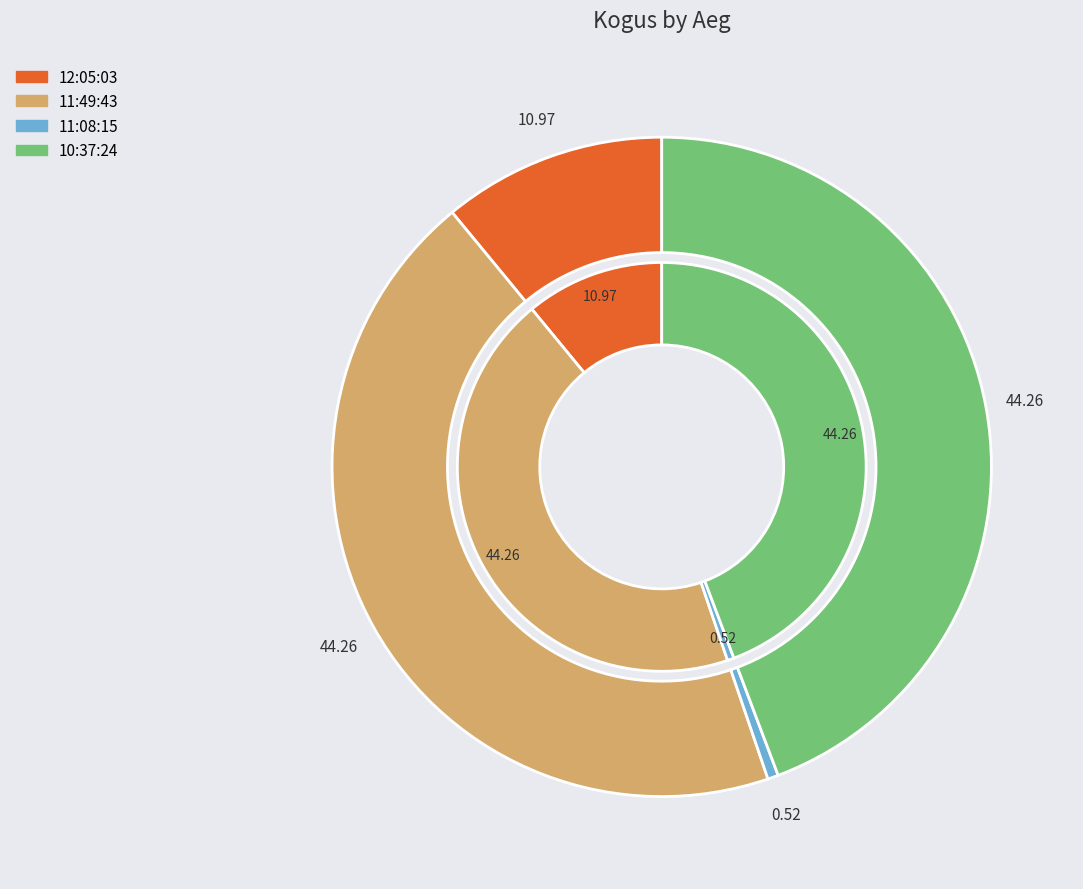

To the nearest percent, what is the difference between the 10:37:24 and 12:05:03 slice percentages?

33%